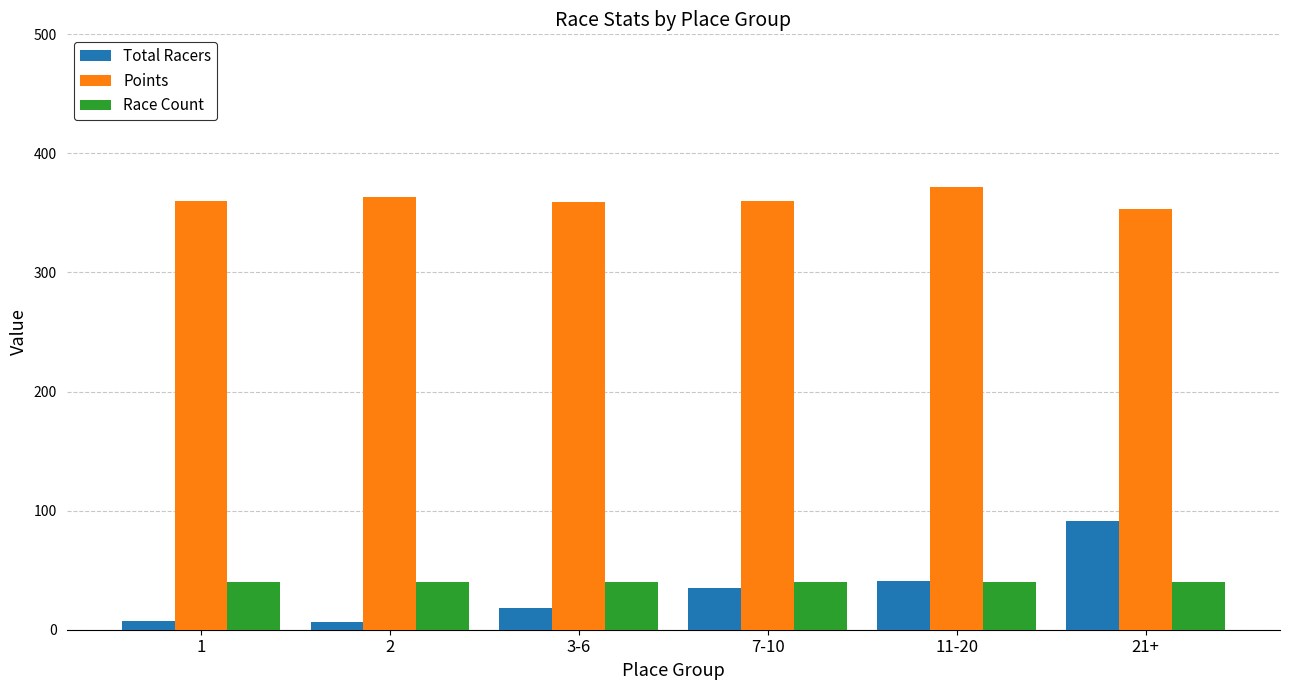

What is the difference between the second highest and second lowest values in the Points series?

4.5